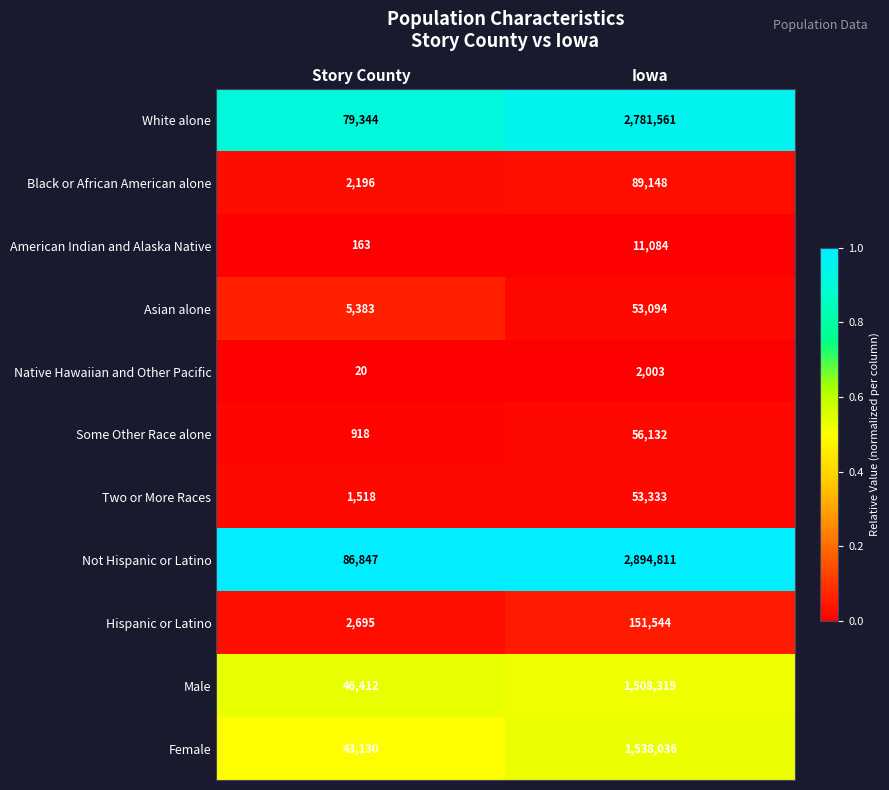

What value does the White alone series have at Iowa, to the nearest 10?

2781560